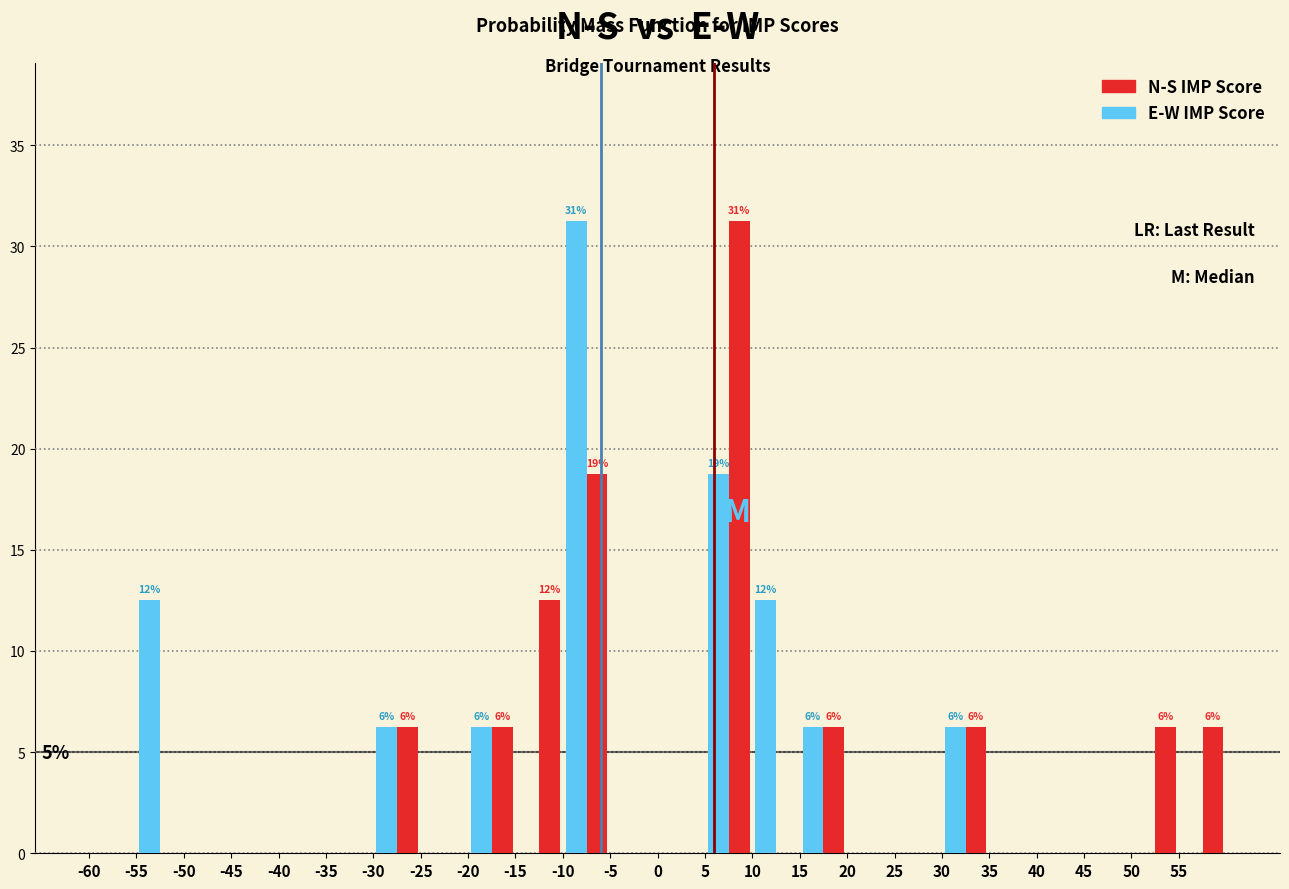

In the N-S IMP Score series, which range on the x-axis has the tallest bar?

5 to 10